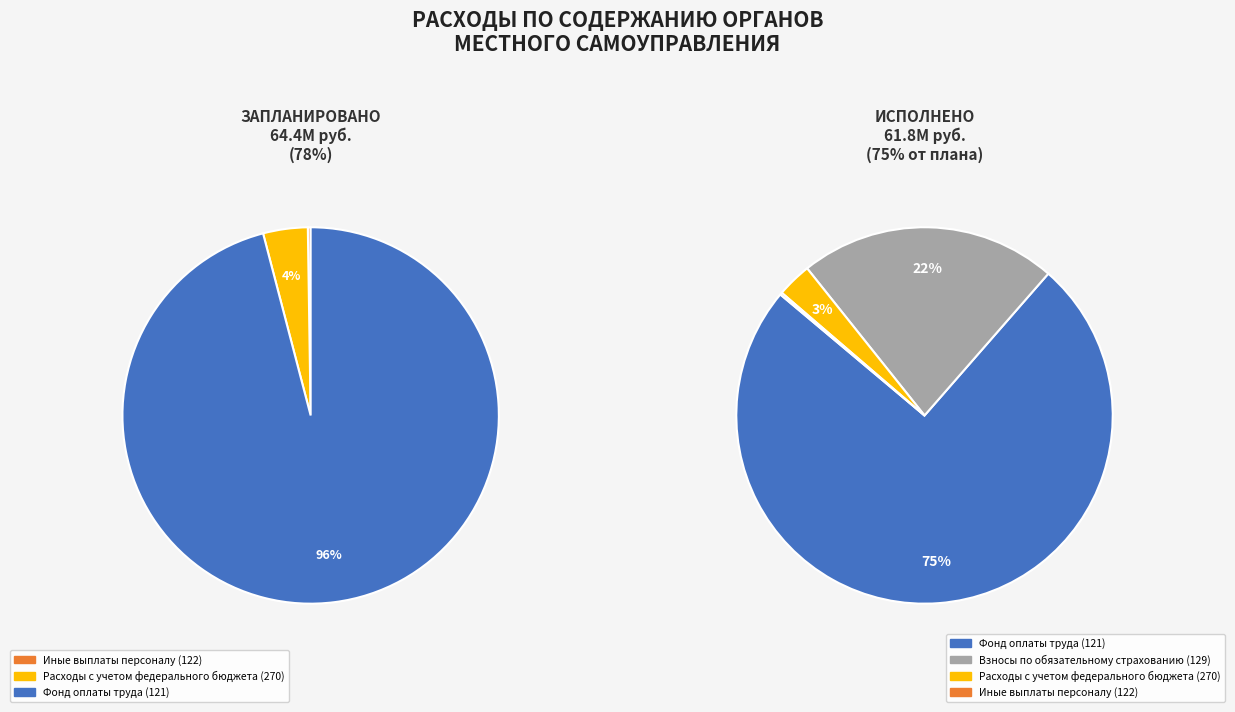

Which category has the smallest portion of the pie?

Иные выплаты персоналу (122)